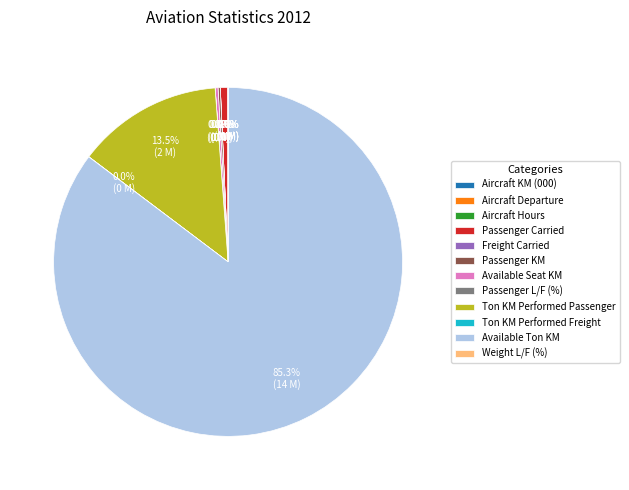

Which category has the biggest portion of the pie?

Available Ton KM